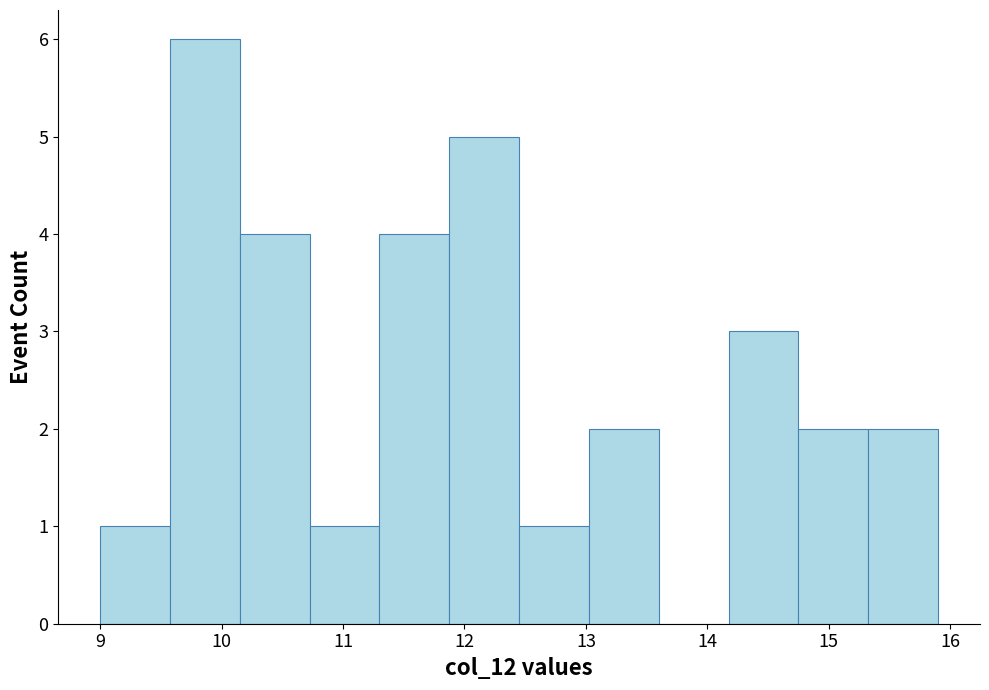

What is the height of the bar covering 10.2 to 10.7 on the x-axis? Neither the bar edges nor the heights are printed on the chart, so give them approximately, as read against the axes.

4